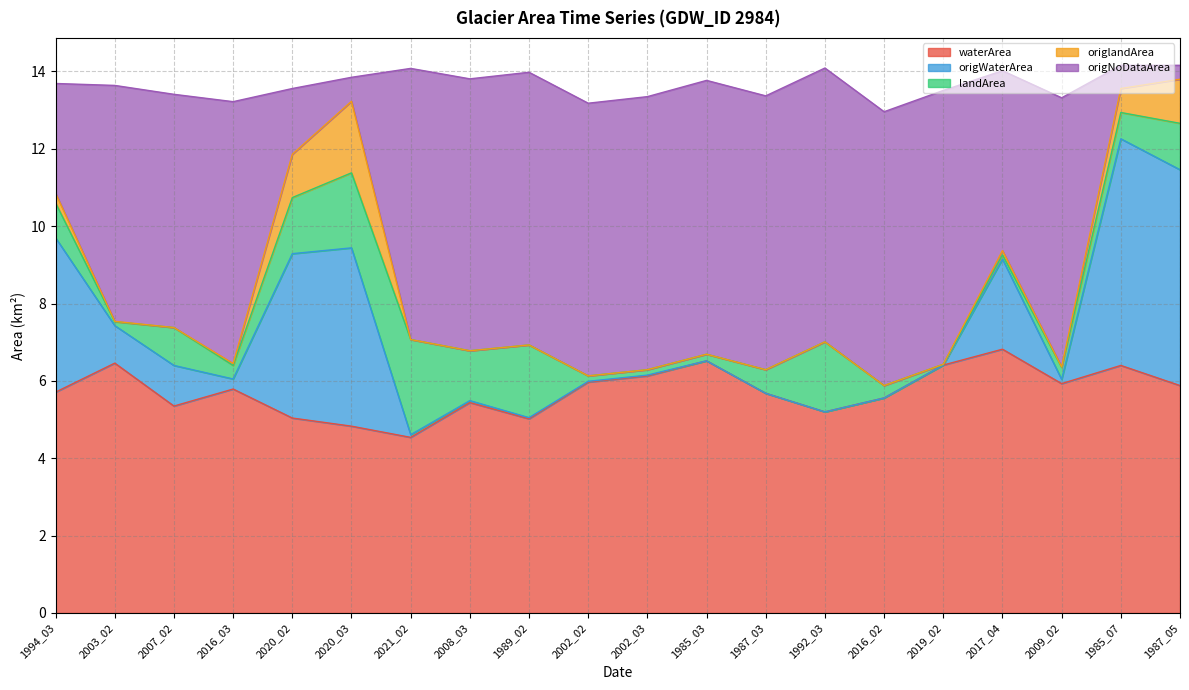

What is the label of the 20th point from the right?

1994_03